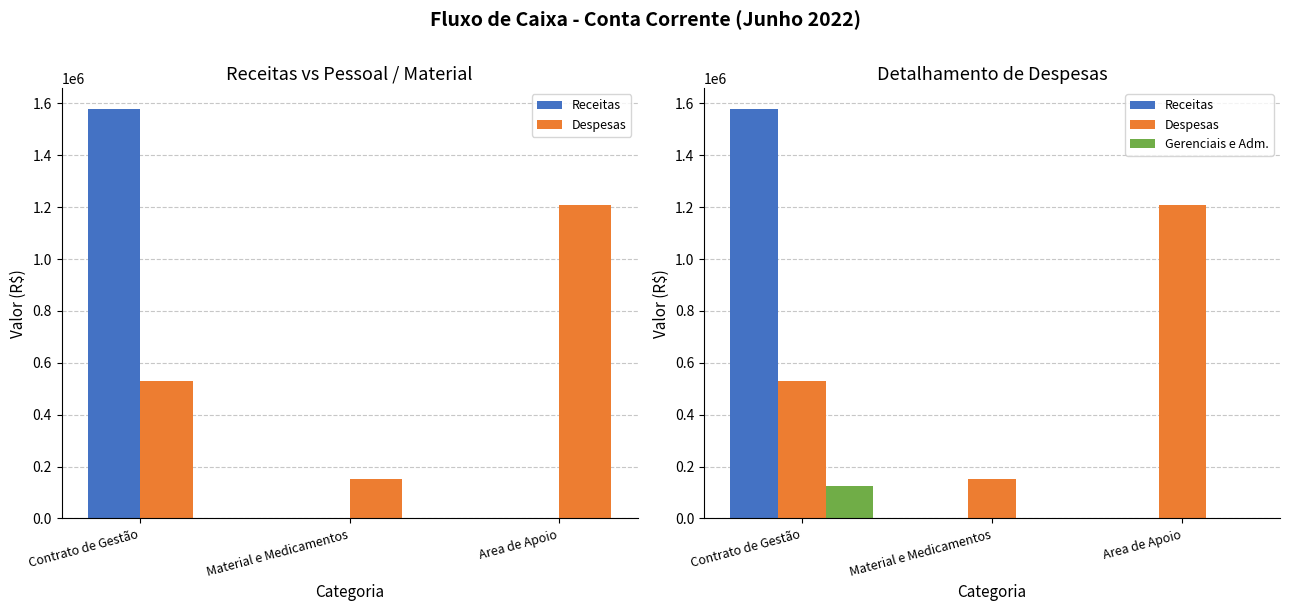

List the series in order of their overall mean, lowest first.

Gerenciais e Adm., Receitas, Despesas